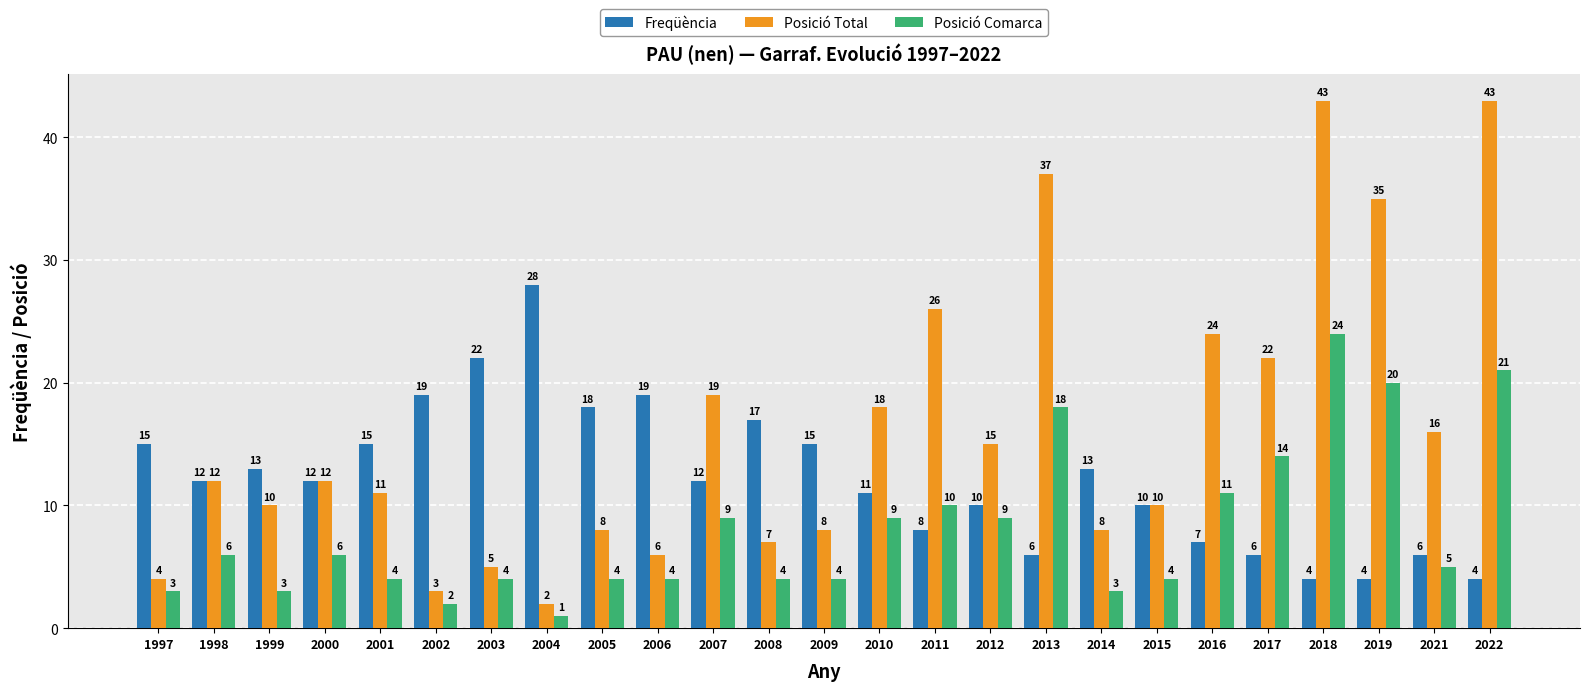

Where does the Freqüència series first go above 12?

1997